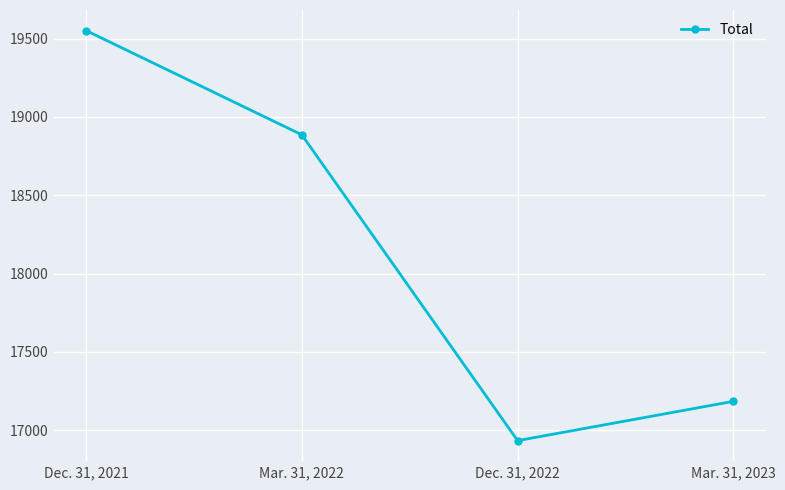

Which has a higher value, Dec. 31, 2022 or Mar. 31, 2022?

Mar. 31, 2022